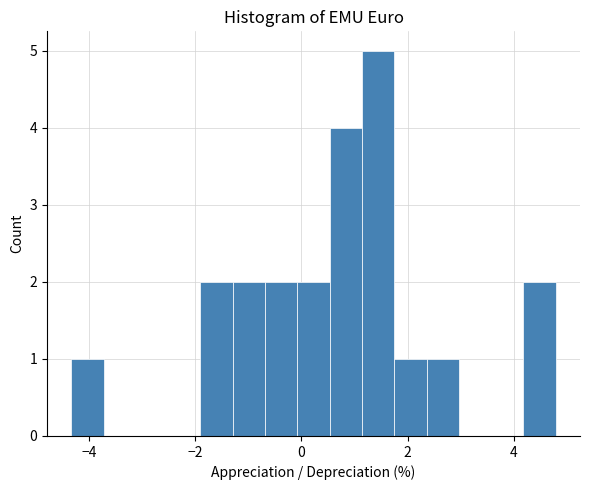

Read against the x-axis, roughly where is the centre of the tallest bar?

1.4